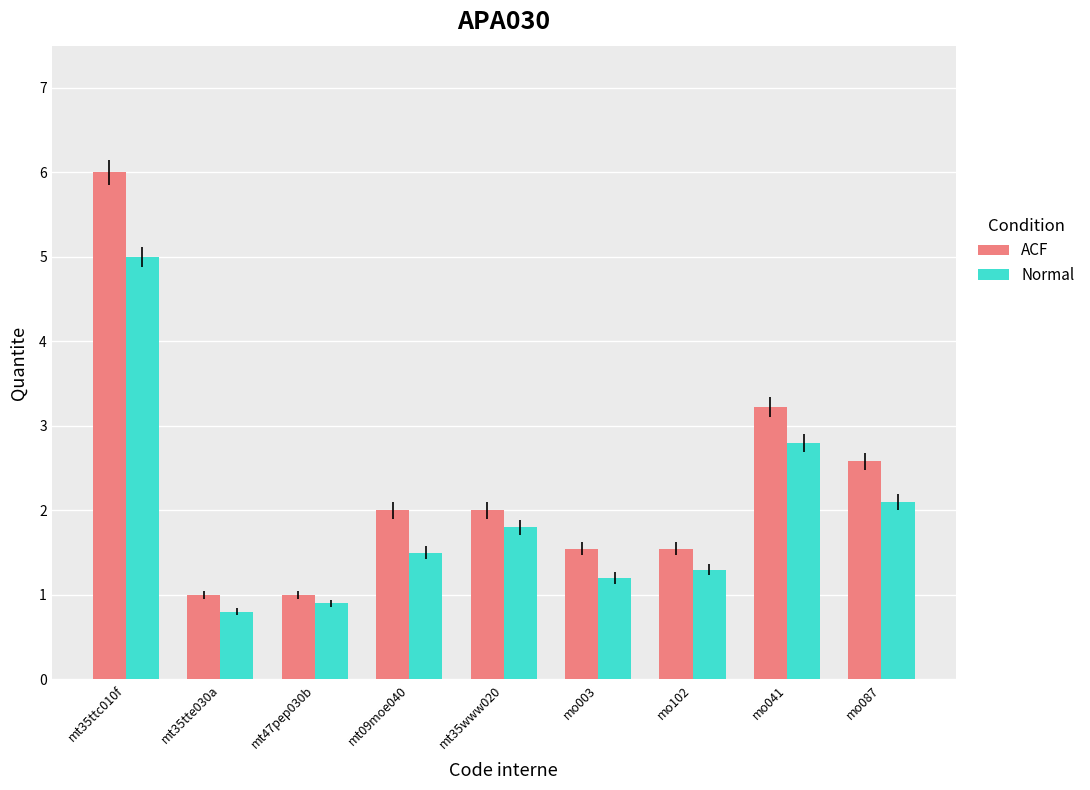

Rank the series by their average value, from highest to lowest.

ACF, Normal